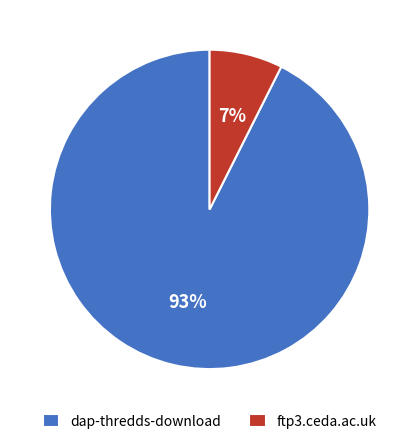

Is the sum of dap-thredds-download and ftp3.ceda.ac.uk greater than half?

Yes